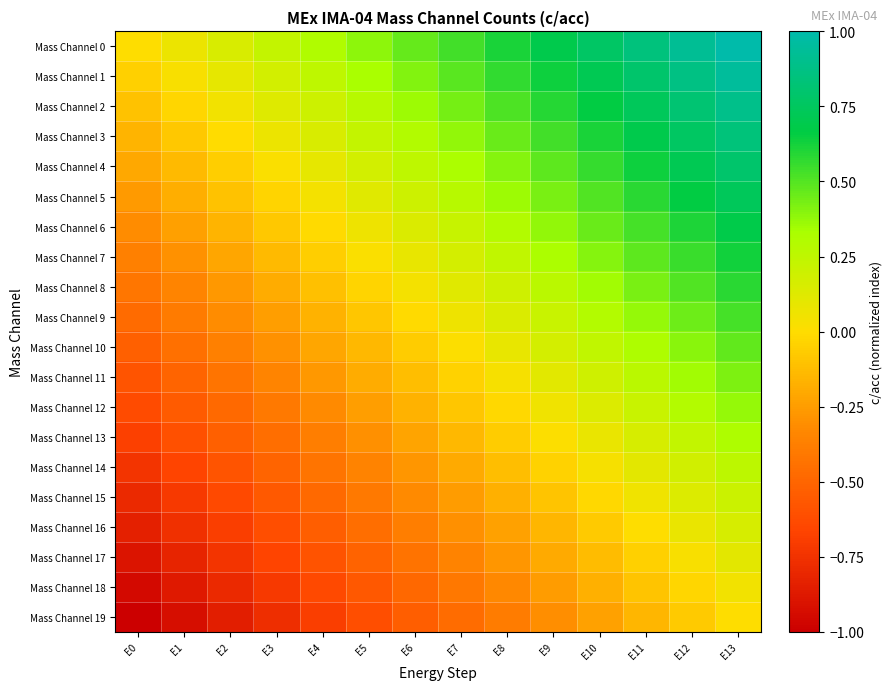

Between E0 and E9, which series saw the biggest shift?

Mass Channel 0